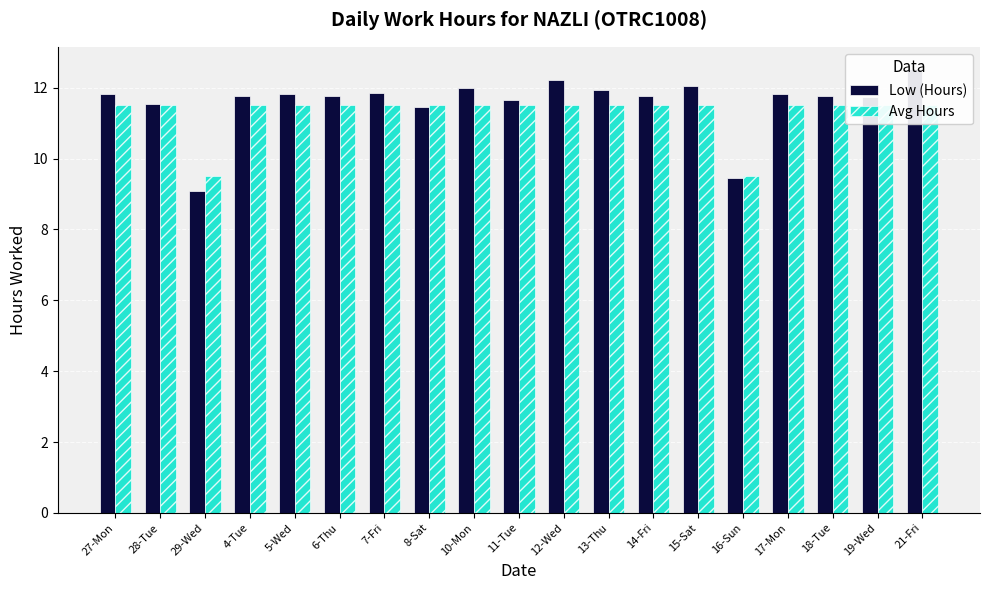

Reading left to right, list all the values displayed in this chart.

Low (Hours): 11.8	11.5	9.1	11.8	11.8	11.8	11.8	11.5	12.0	11.7	12.2	11.9	11.8	12.1	9.5	11.8	11.8	11.7	12.5
Avg Hours: 11.5	11.5	9.5	11.5	11.5	11.5	11.5	11.5	11.5	11.5	11.5	11.5	11.5	11.5	9.5	11.5	11.5	11.5	11.5